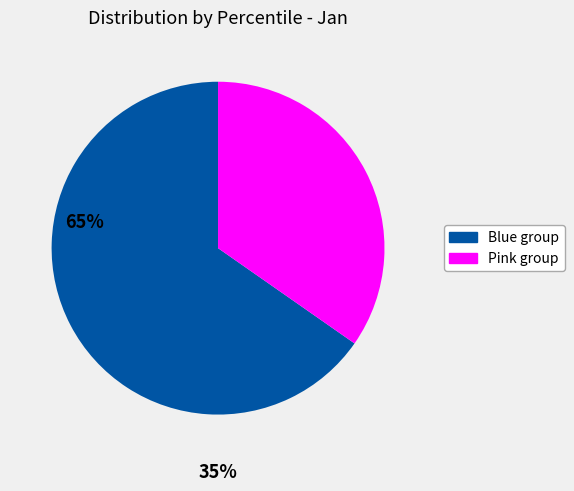

How many slices are in this pie chart?

2